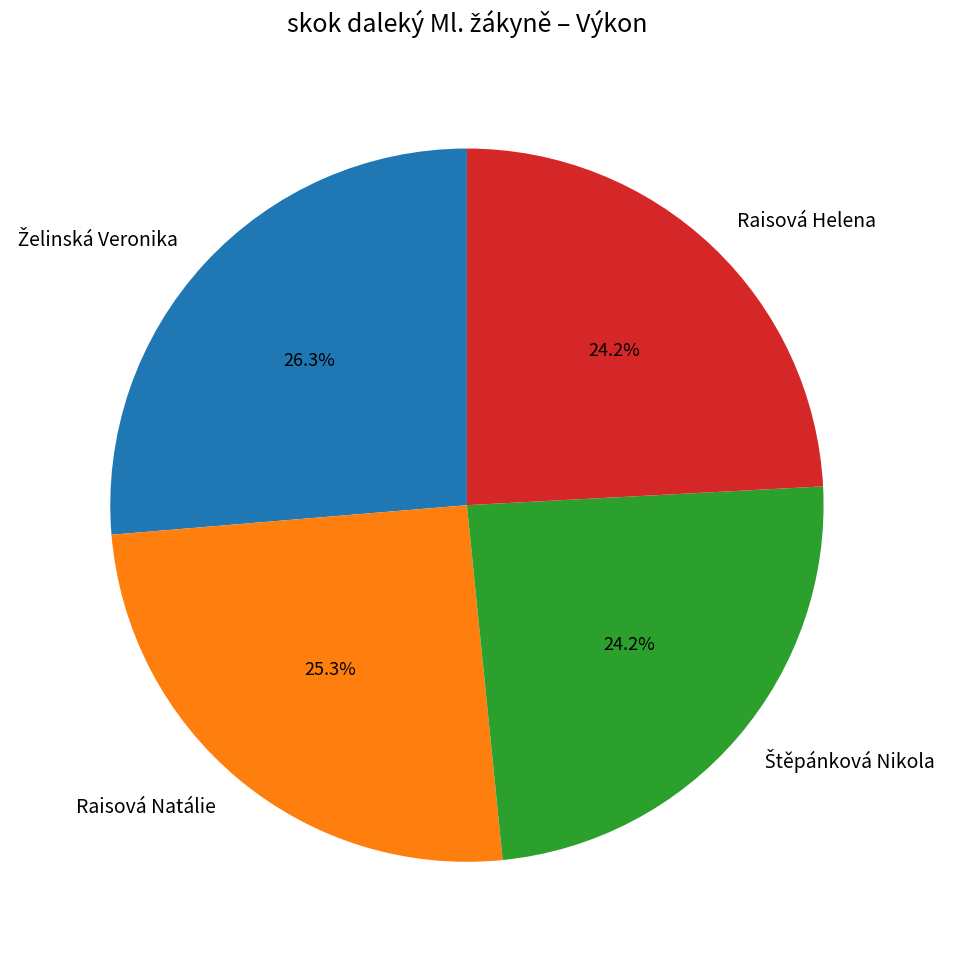

What is the ratio of the value at Raisová Helena to the value at Raisová Natálie?

1.0